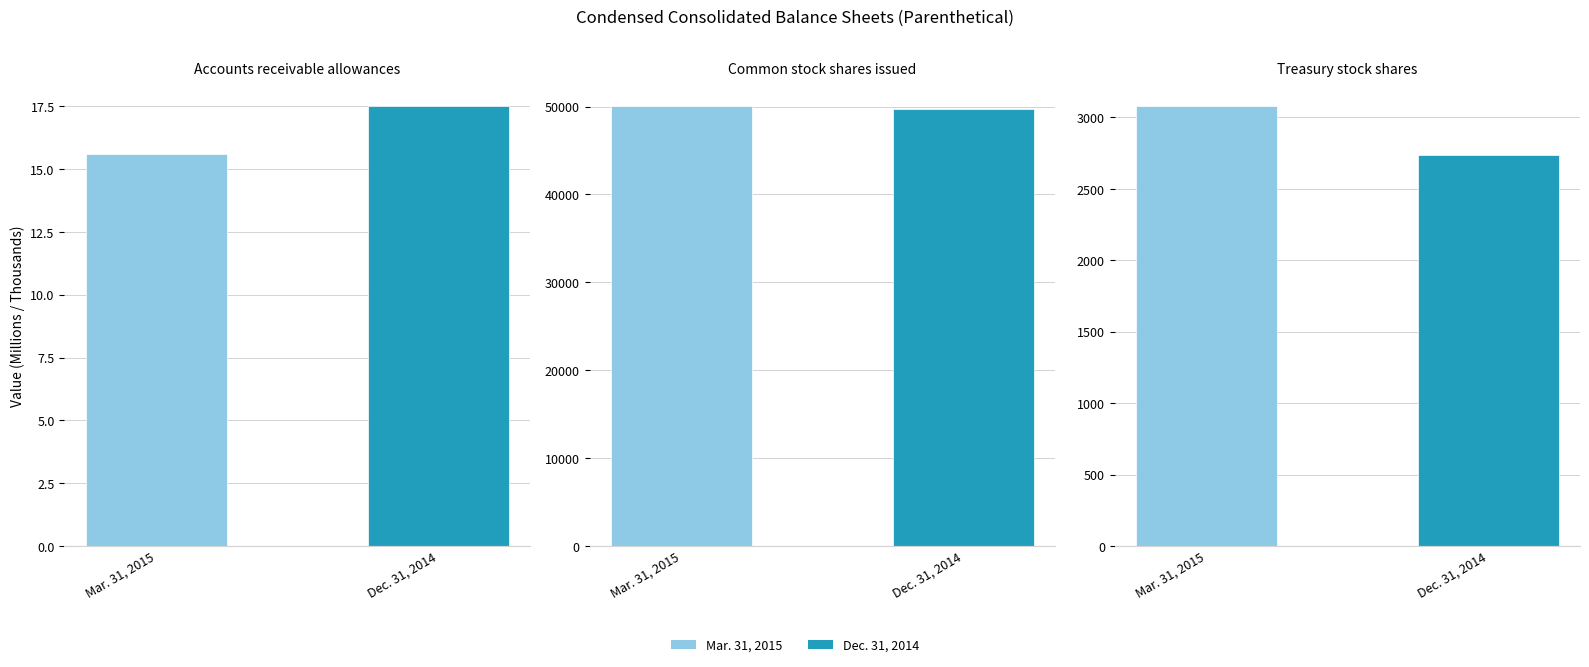

Between Accounts receivable allowances and Treasury stock shares, which series saw the biggest shift?

Mar. 31, 2015